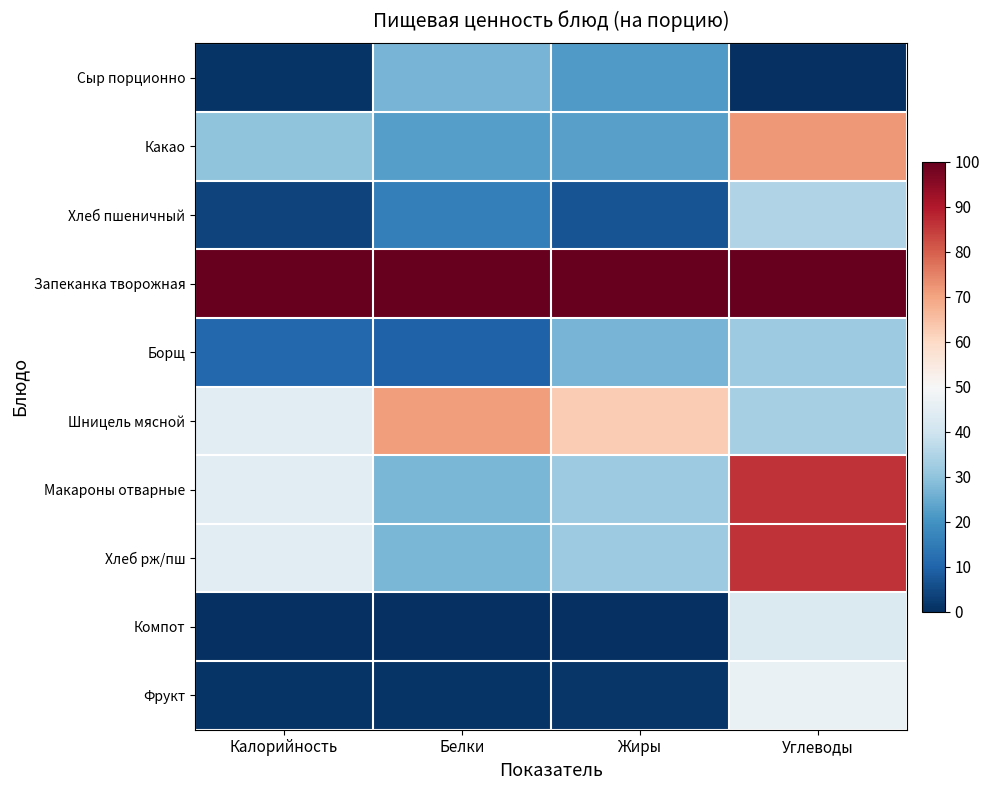

At how many categories does at least one series exceed 66?

4